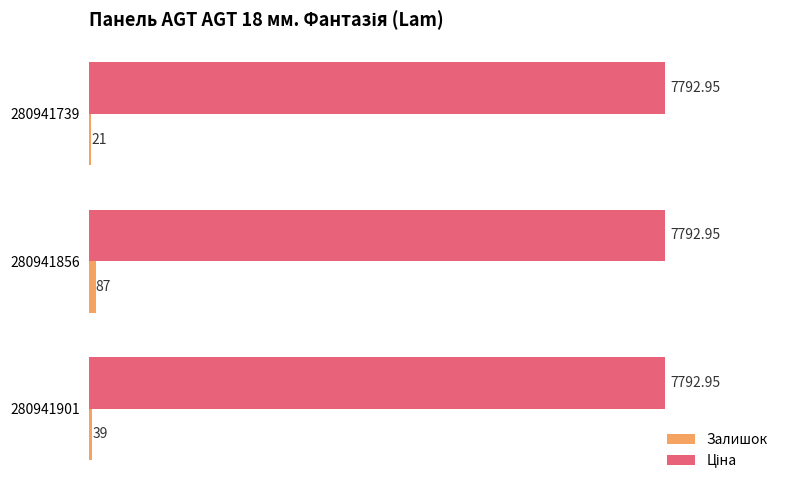

How many distinct data groups are displayed?

2